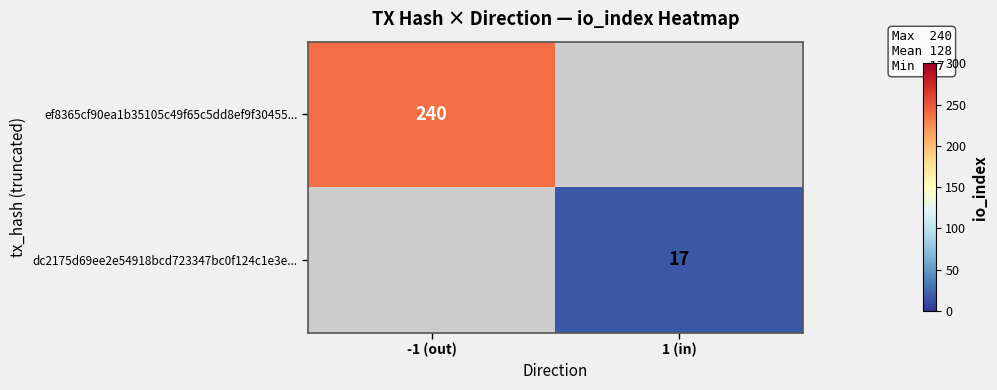

True or false: dc2175d69ee2e54918bcd723347bc0f124c1e3e... has a value of 7.9 at 1 (in).

False